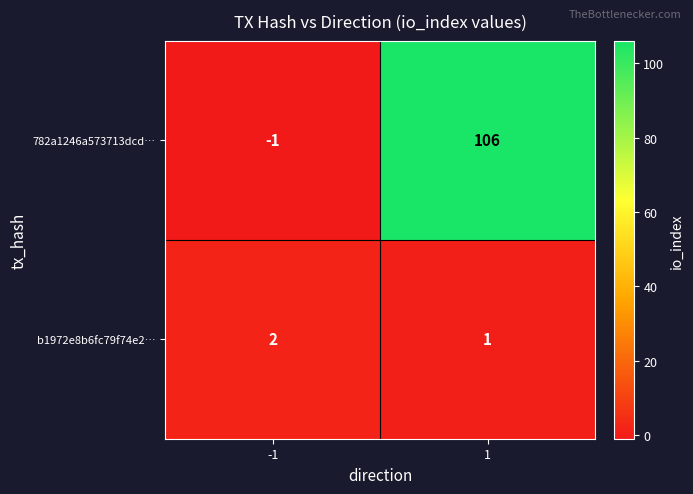

What is the total value across all series at -1?

1